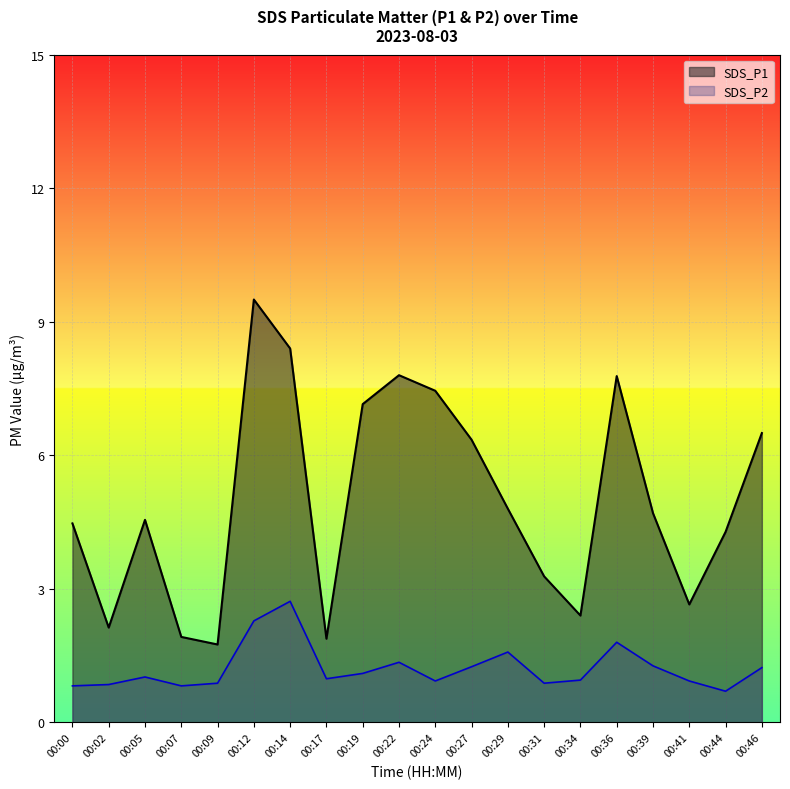

Where is SDS_P1 nearest to the value 5?

00:29